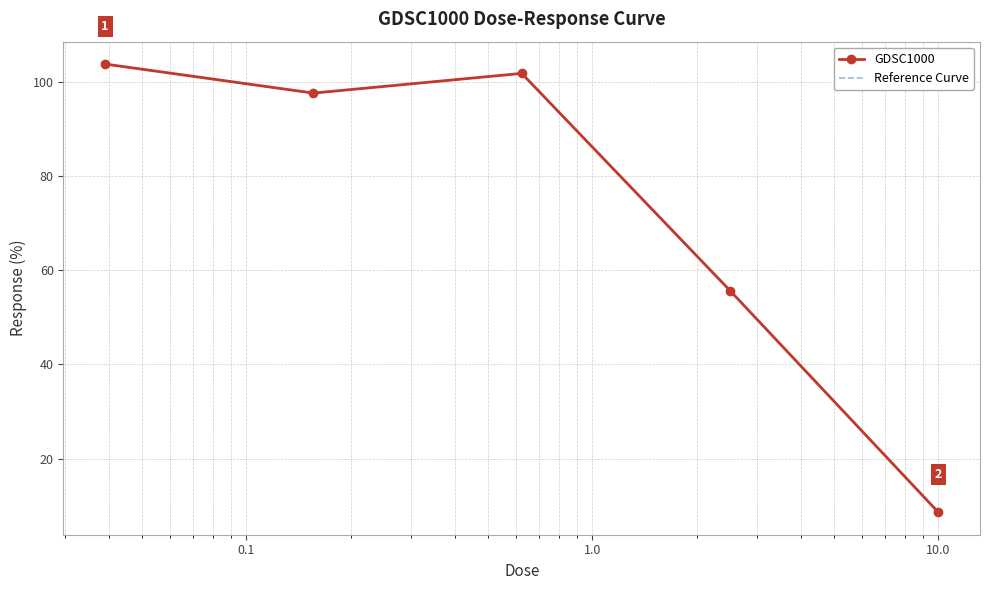

Which series has the largest total across all categories?

GDSC1000